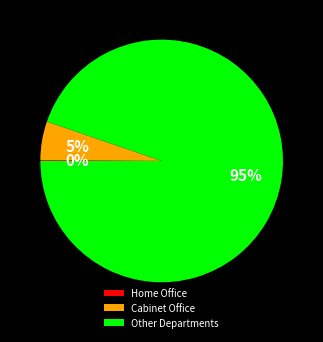

Is it true that Cabinet Office is 5% of the pie?

True